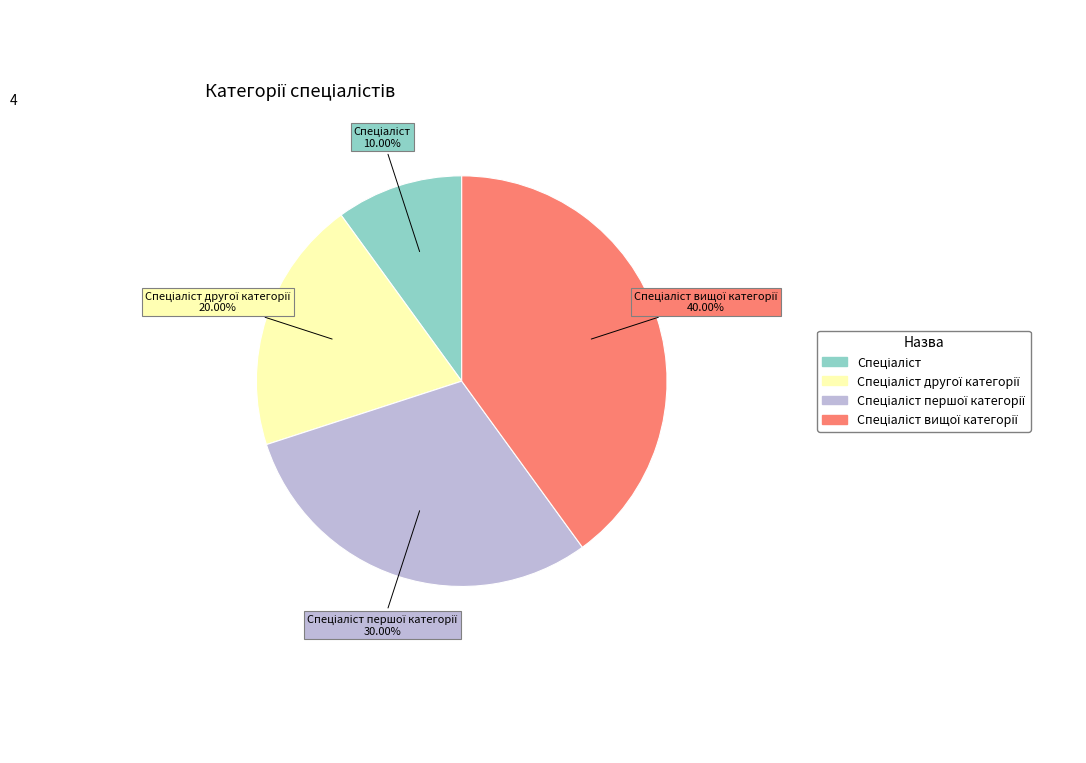

Does any single category account for the majority?

No